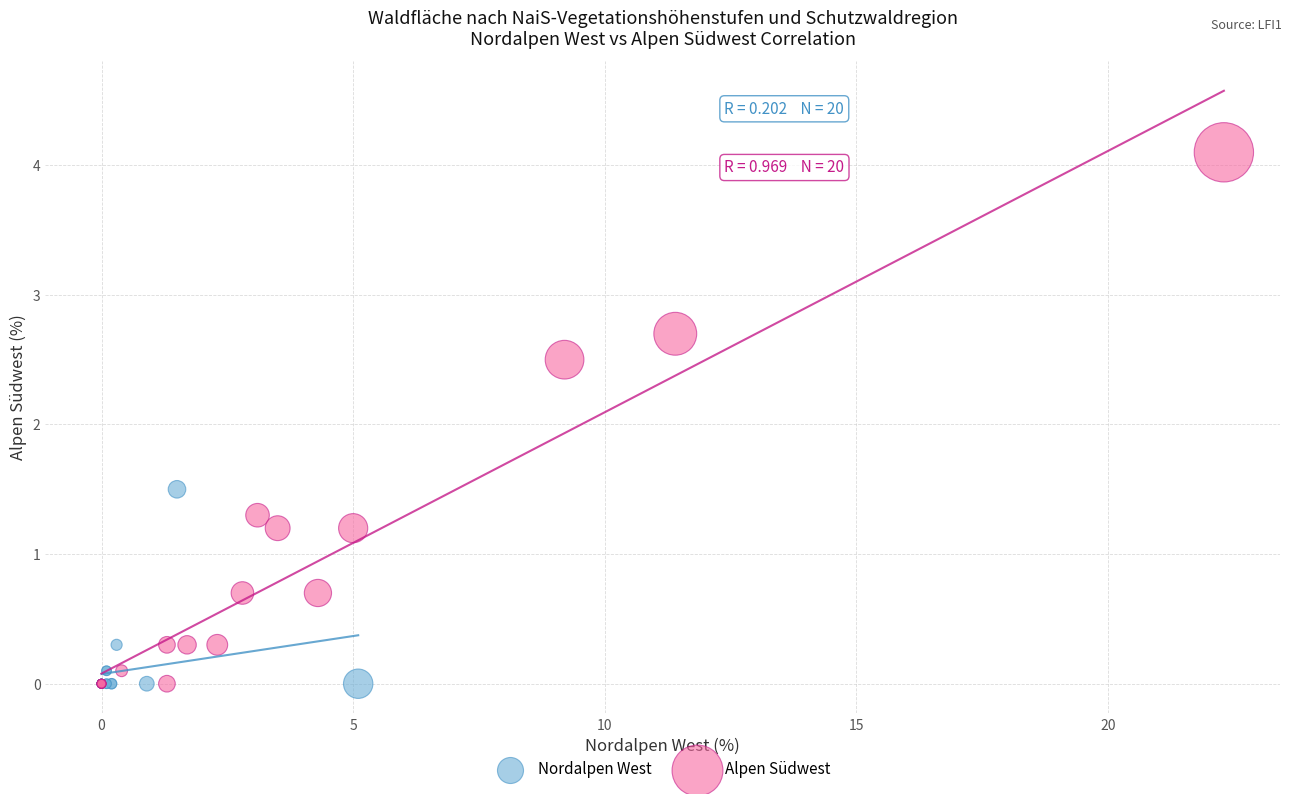

Which series reaches the maximum Y coordinate?

Alpen Südwest